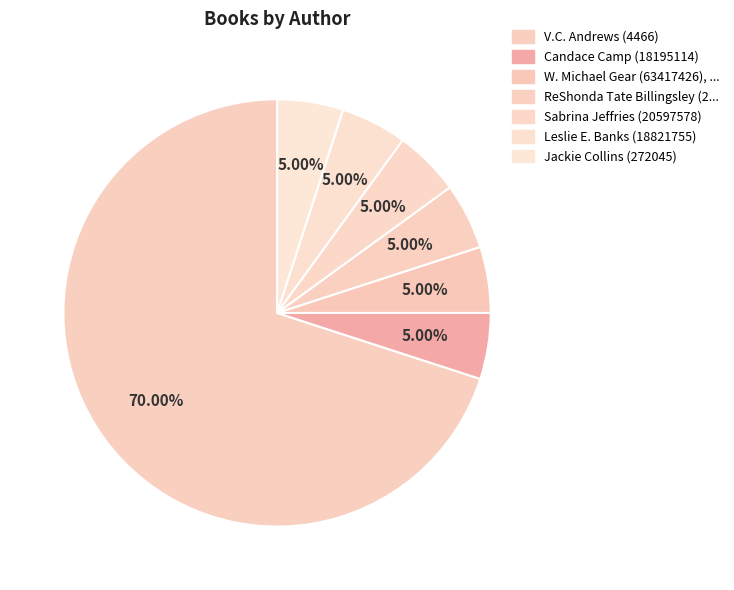

How many slices are in this pie chart?

7